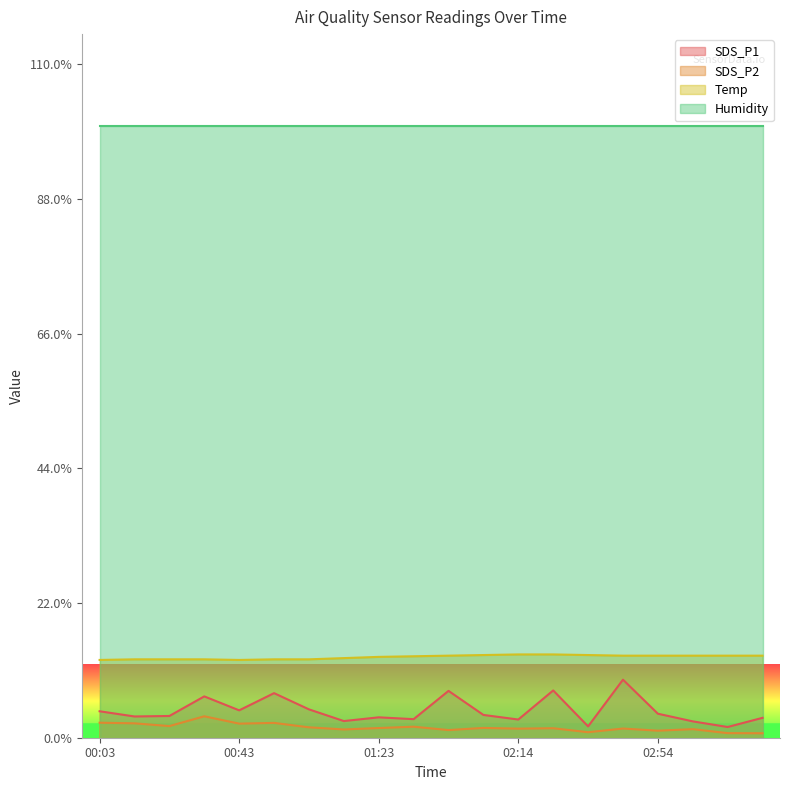

What is the label of the 1st point from the right?

03:24